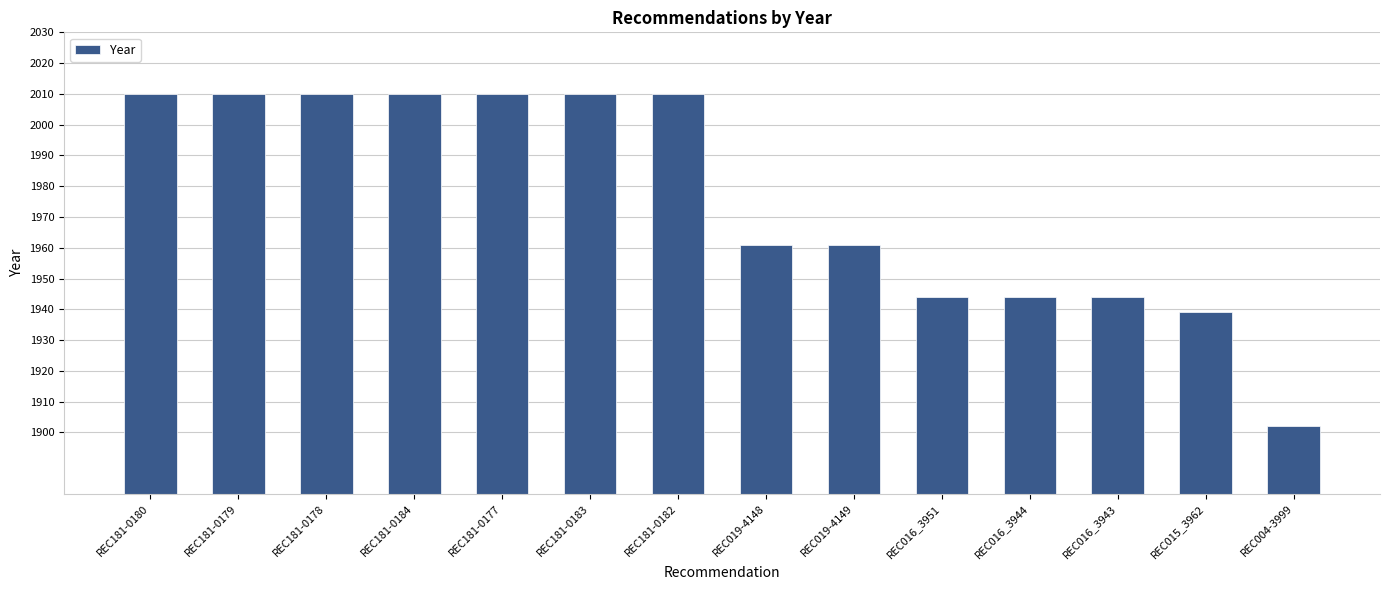

What value does the data have at REC181-0180?

2010